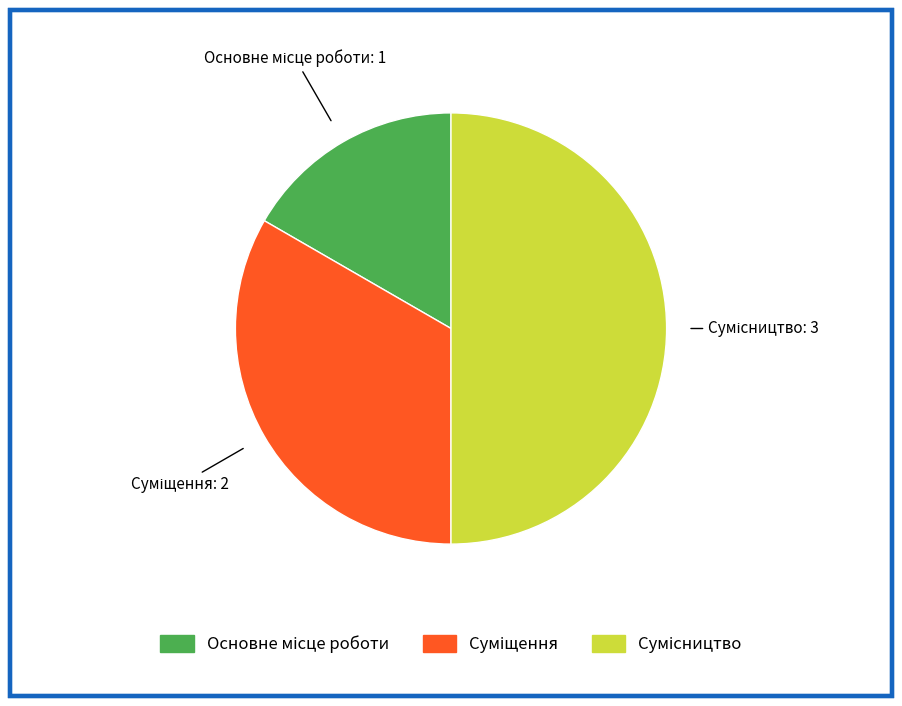

What is the change in value from Основне місце роботи to Сумісництво?

+2